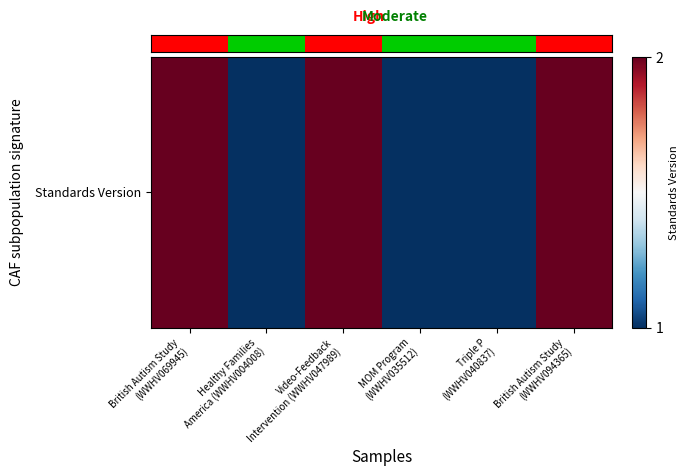

Rank the categories by value from lowest to highest.

Healthy Families
America (WWHV004008), MOM Program
(WWHV035512), Triple P
(WWHV040837), British Autism Study
(WWHV069945), Video-Feedback
Intervention (WWHV047989), British Autism Study
(WWHV094365)